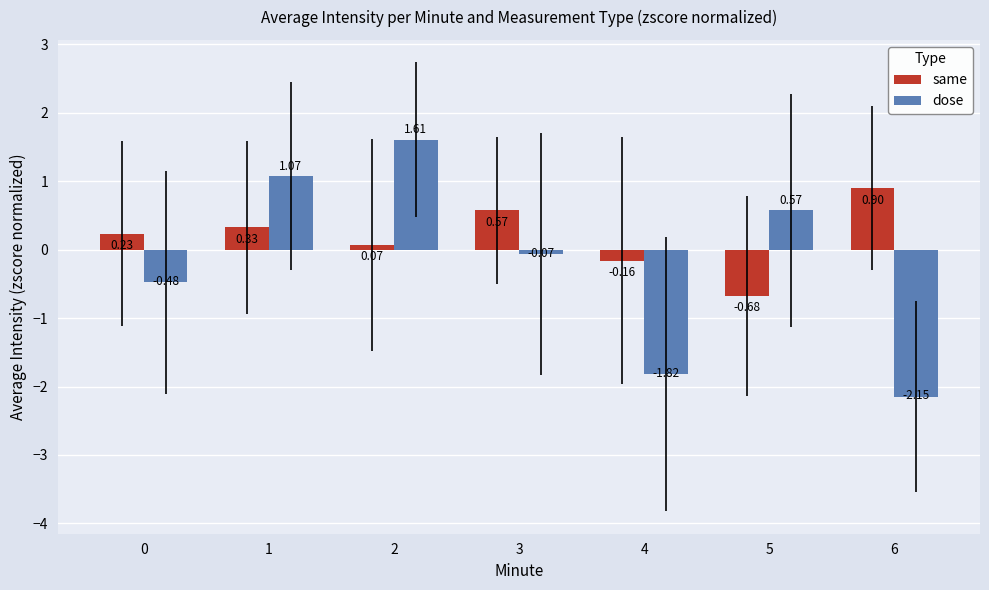

How many distinct data groups are displayed?

2